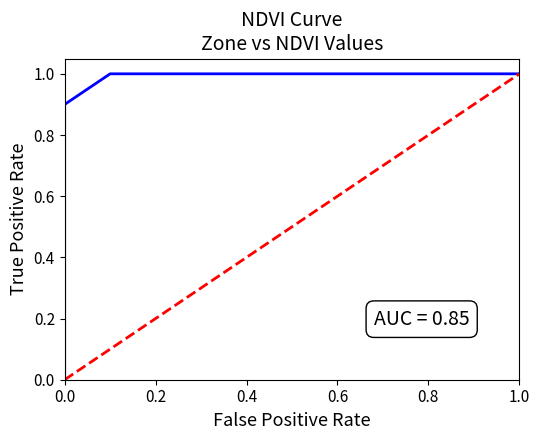

Which series ends up on top after the final intersection of Zone_normalized and diagonal?

diagonal